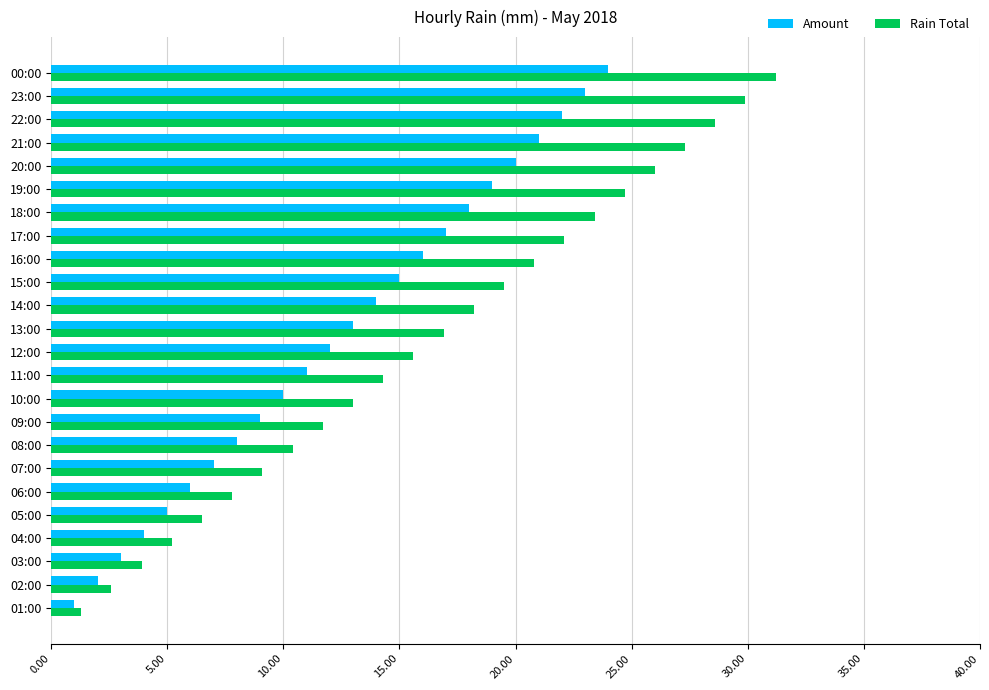

How many data points in Rain Total are above 16?

12